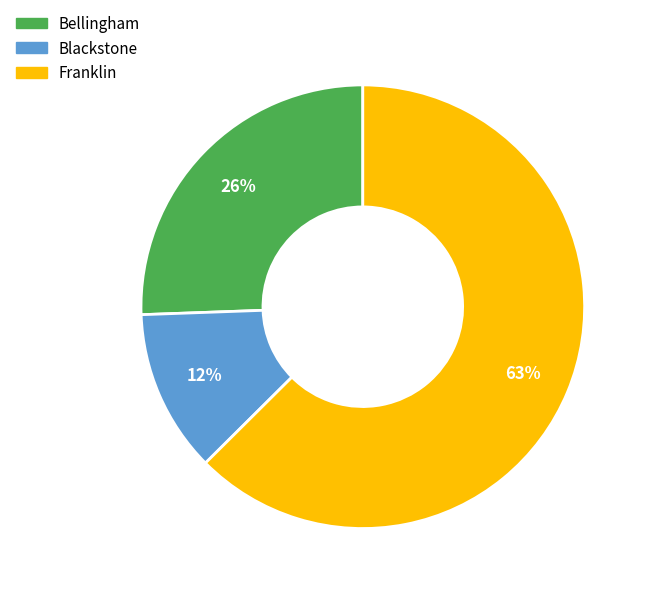

Do Blackstone and Bellingham together represent more than half of the pie?

No